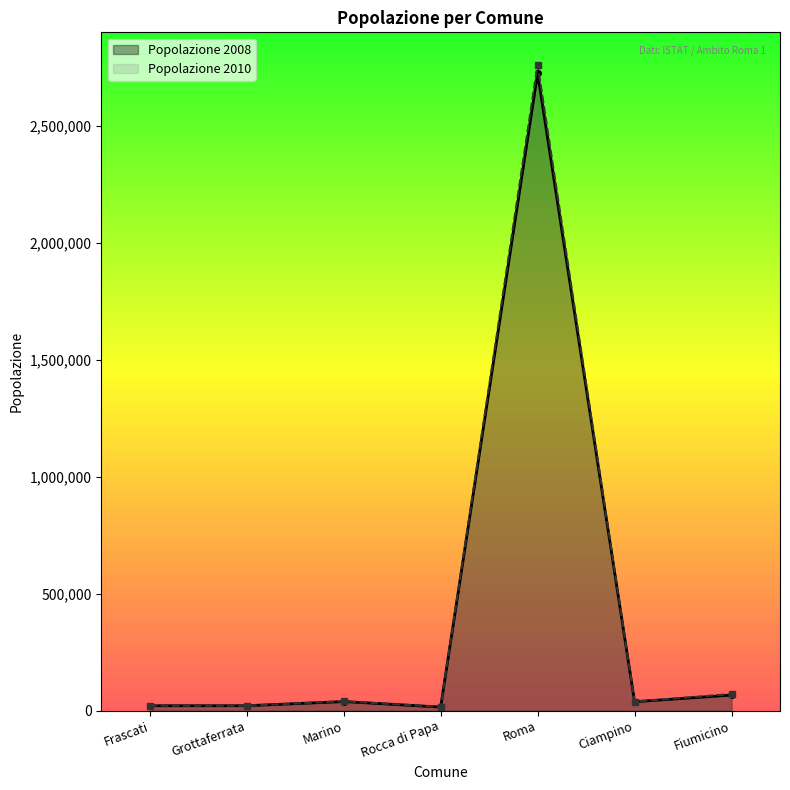

What are all the series names shown in the legend?

Popolazione 2008, Popolazione 2010